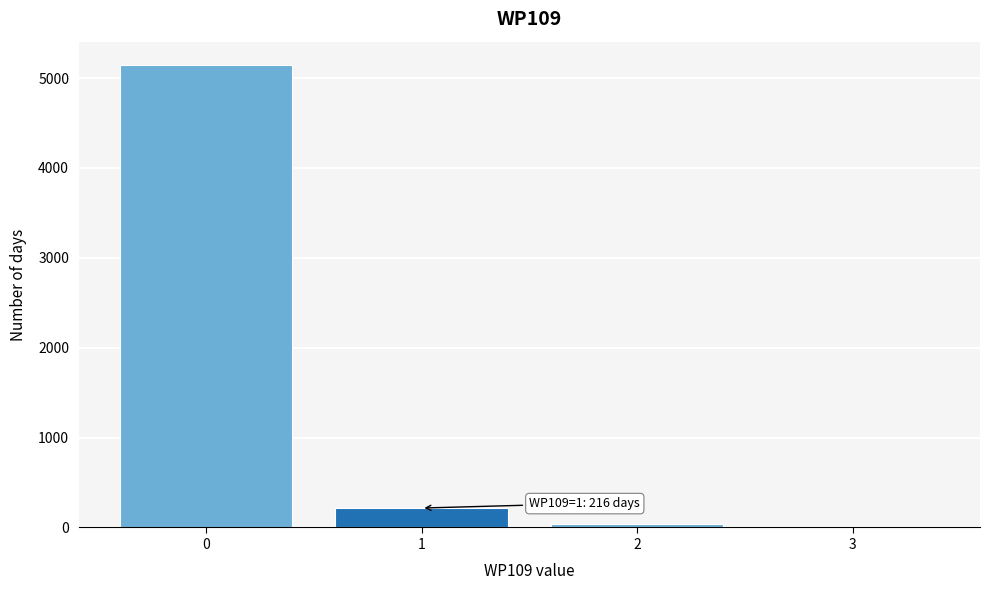

Which range on the x-axis has the tallest bar?

-0.5 to 0.5